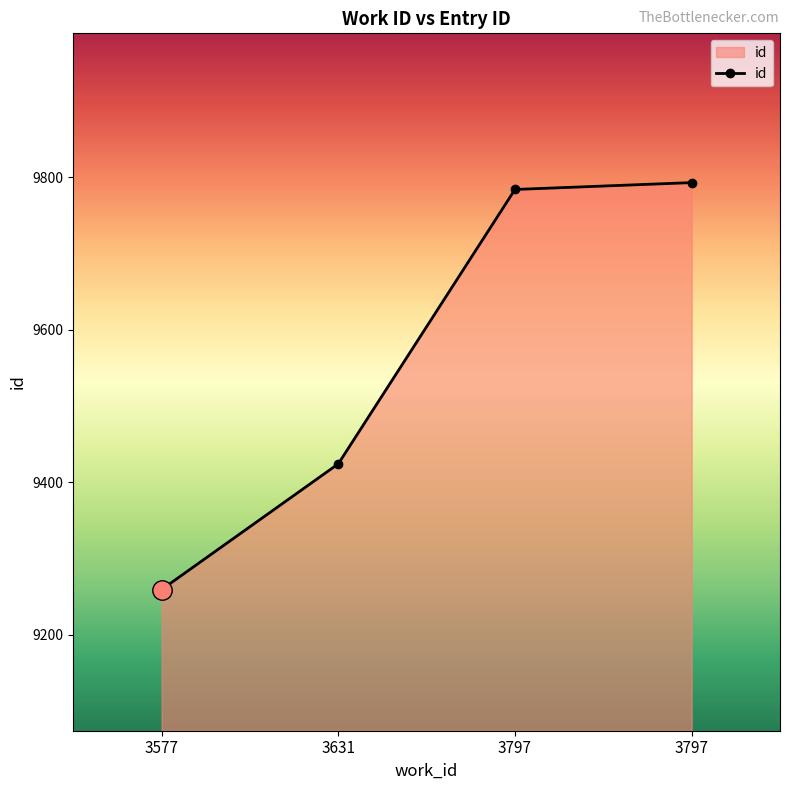

How many lines are shown in the chart?

1